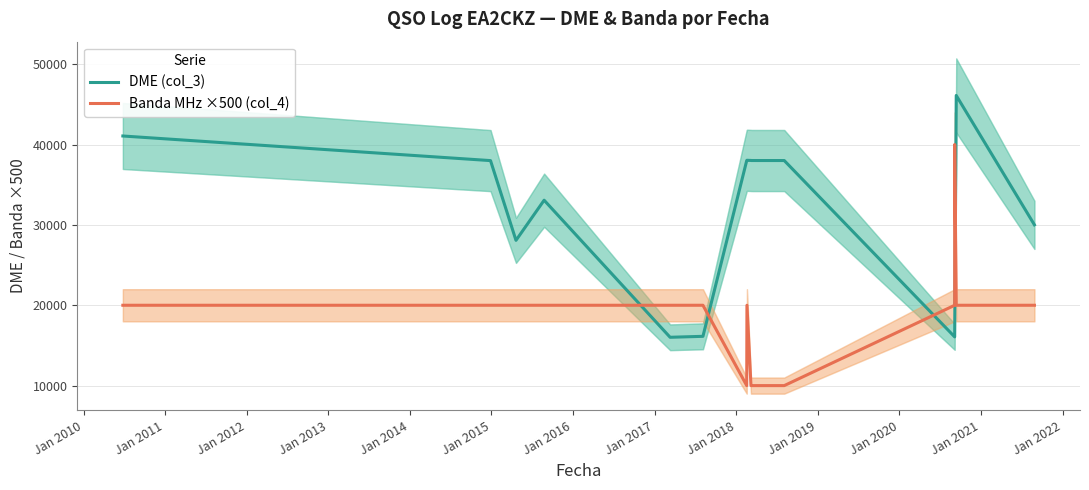

What is the difference between the second highest and minimum values in the Banda MHz ×500 (col_4) series?

10000